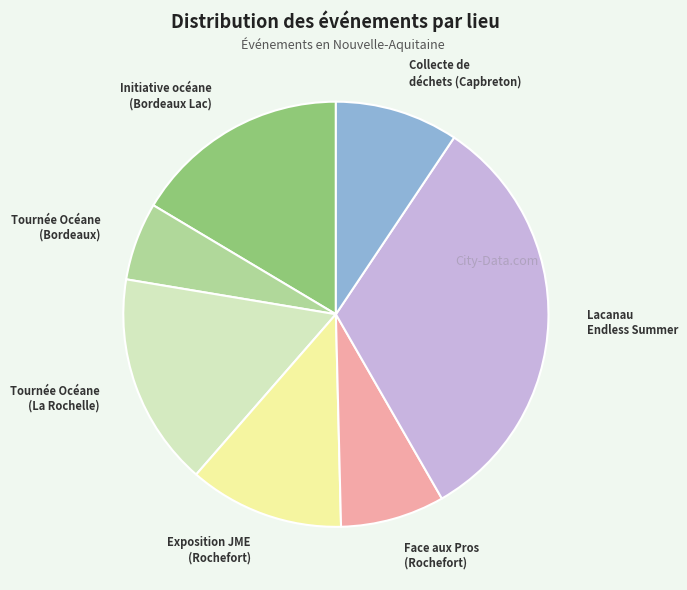

Is the sum of Collecte de déchets (Capbreton) and Tournée Océane (Bordeaux) greater than half?

No